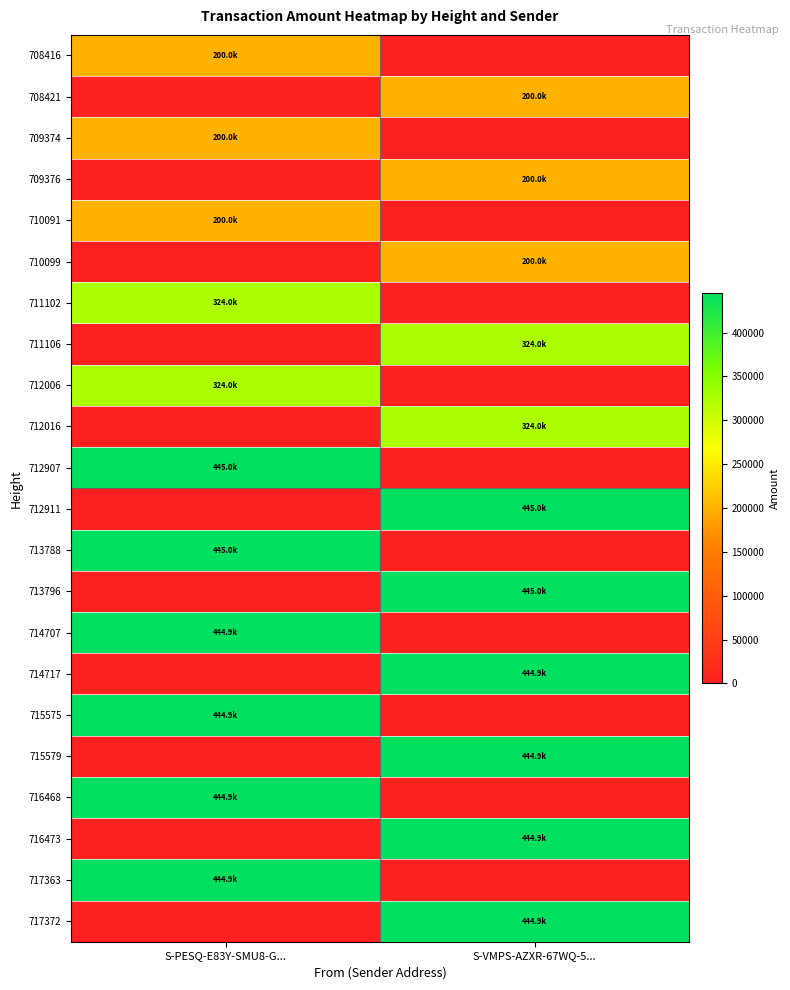

List the series in order of their peak value, lowest first.

710099, 710091, 709376, 709374, 708421, 708416, 712016, 712006, 711106, 711102, 717372, 717363, 716473, 716468, 715579, 715575, 714717, 714707, 713796, 713788, 712911, 712907